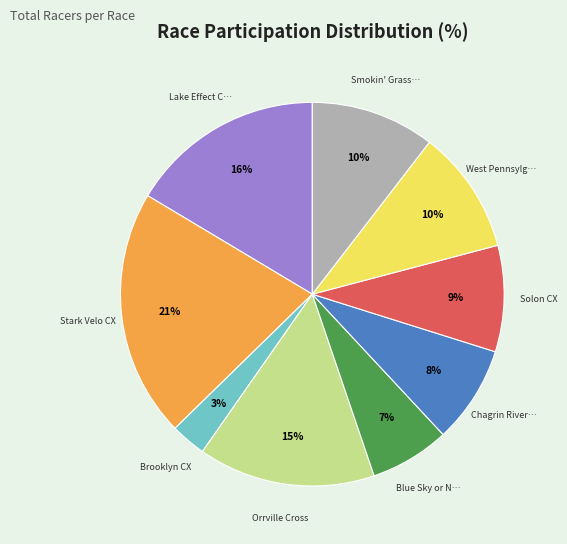

To the nearest percent, what is the average slice percentage?

11%